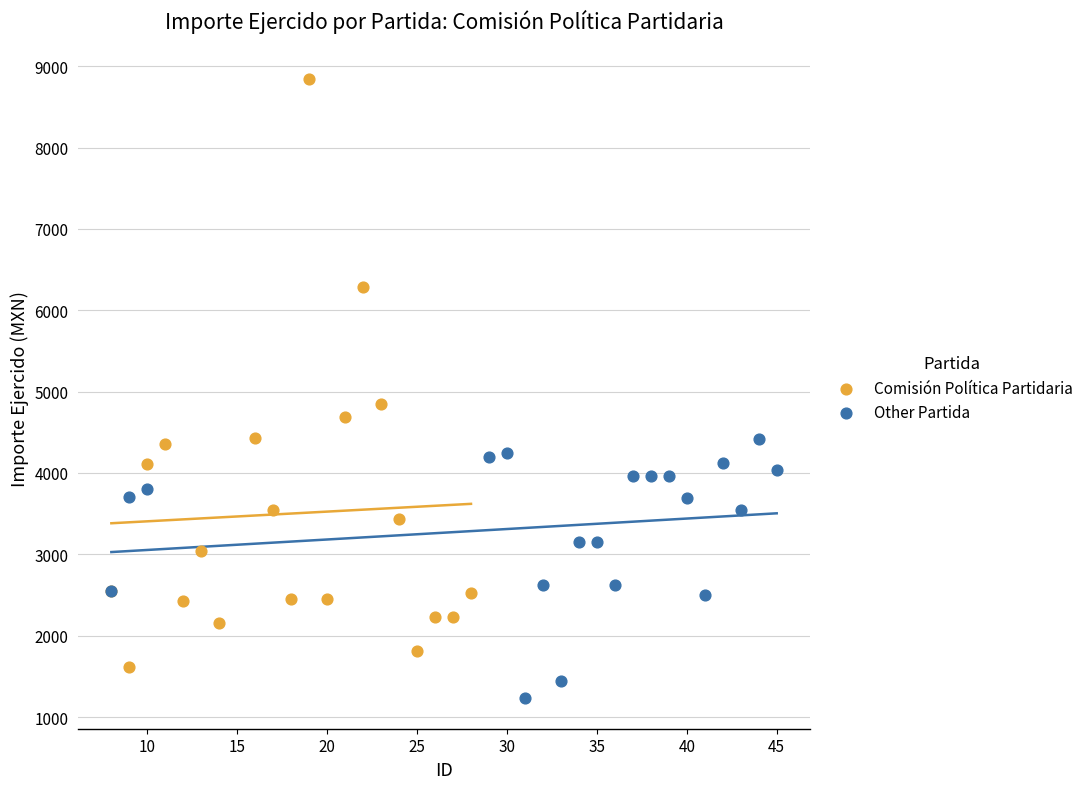

Which series reaches the maximum Y coordinate?

Comisión Política Partidaria